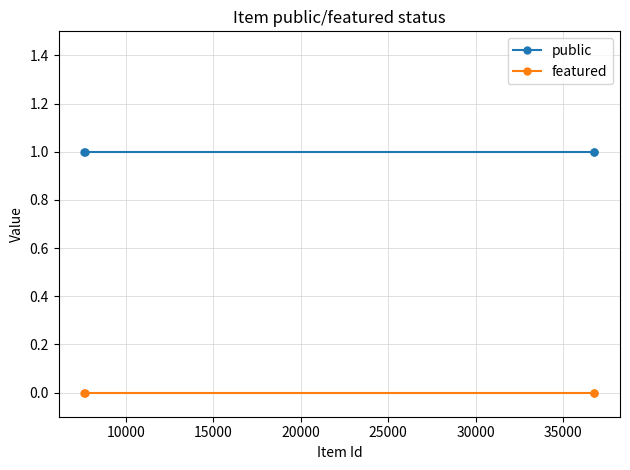

Which series has the largest range (max minus min)?

public